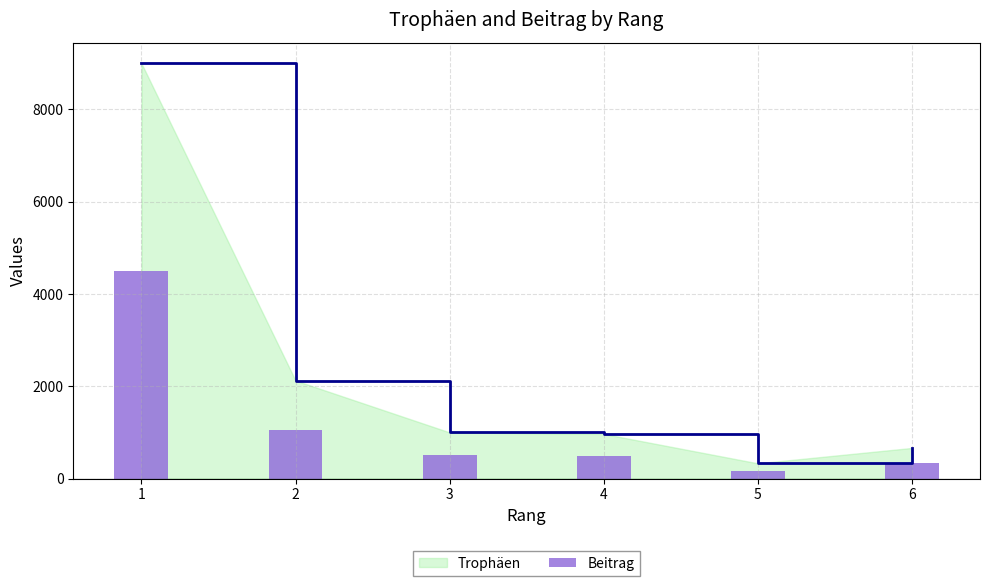

What is the ratio of the value at 2 to the value at 6?

3.2